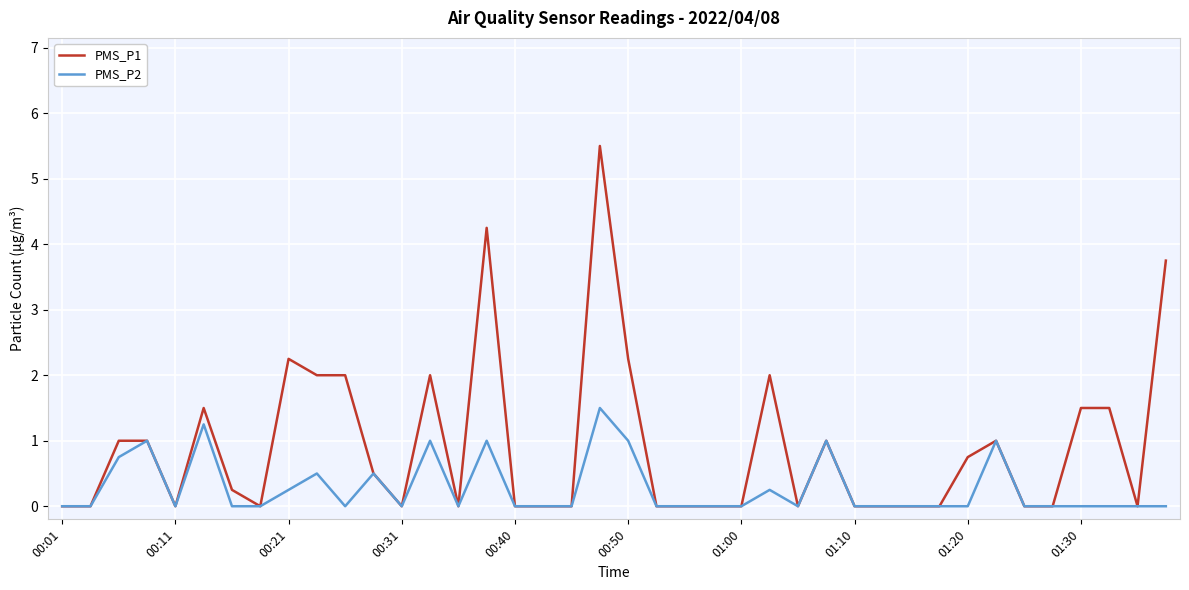

What is the maximum value shown in the chart?

5.5